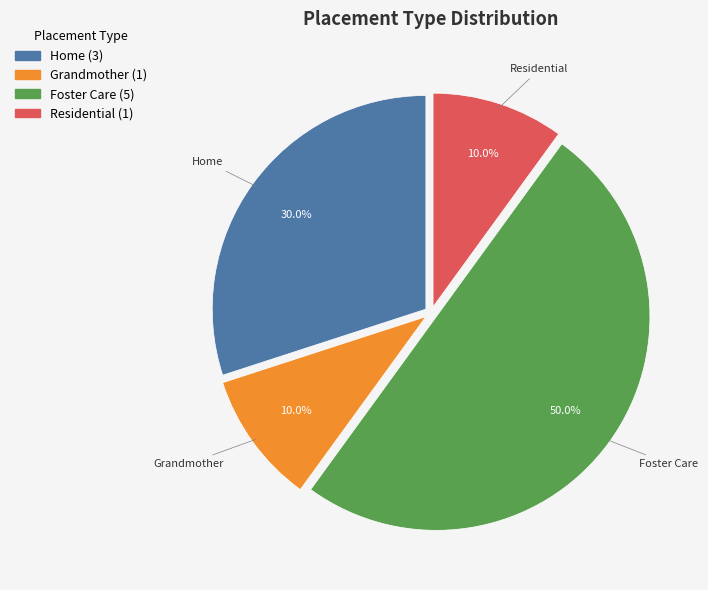

What percentage is the Grandmother slice, to the nearest percent?

10%